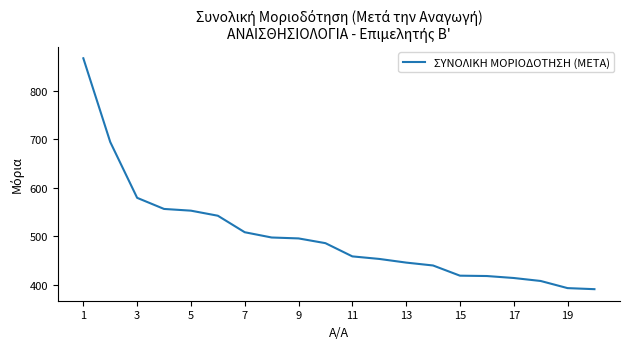

What is the minimum value shown in the chart?

391.1